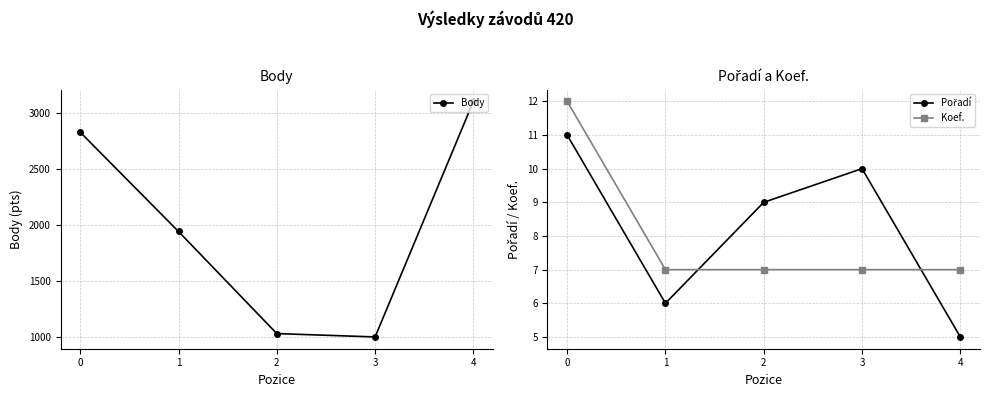

What is the maximum value shown in the chart?

3104